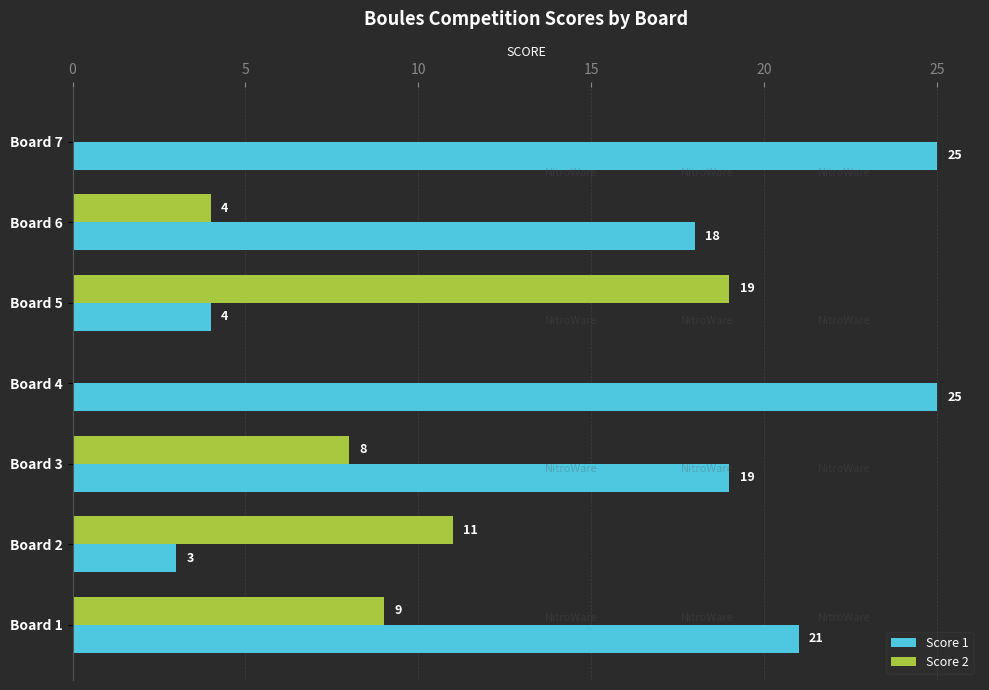

Count the Score 2 values in the range 0 to 11.

6